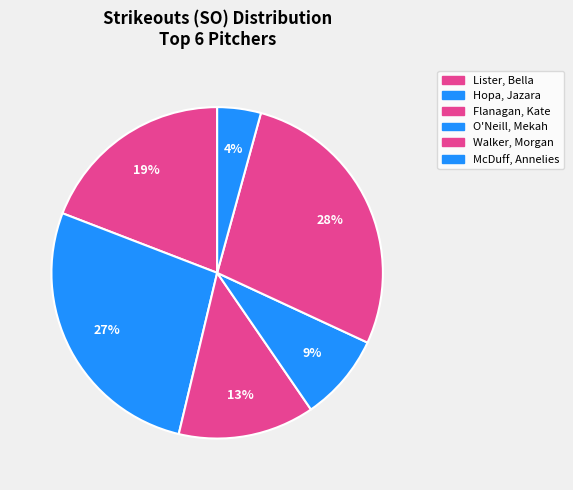

Count the number of slices in the pie.

6